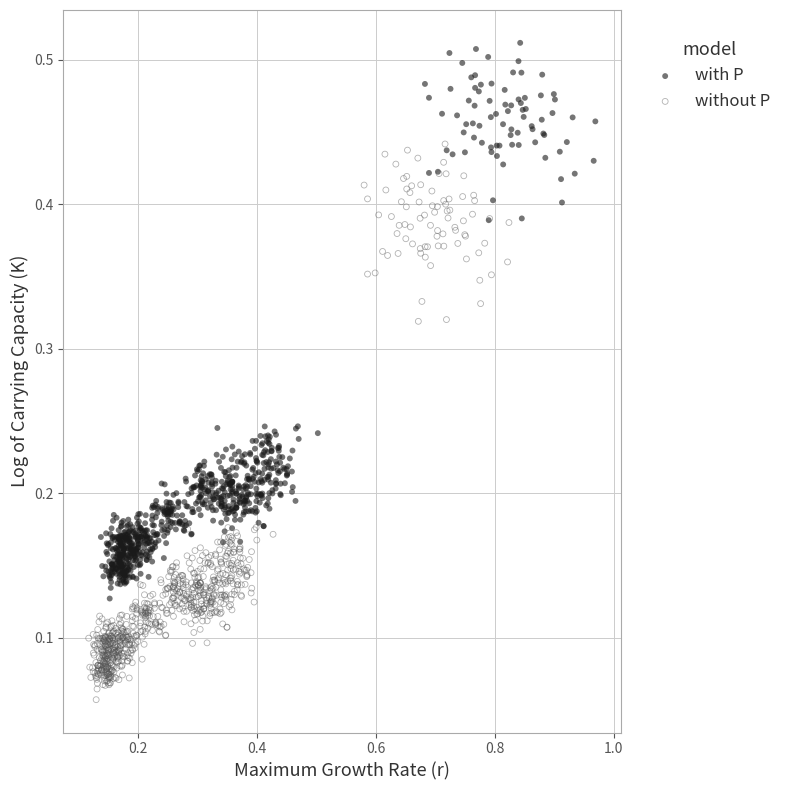

Which series reaches the minimum Y coordinate?

without P